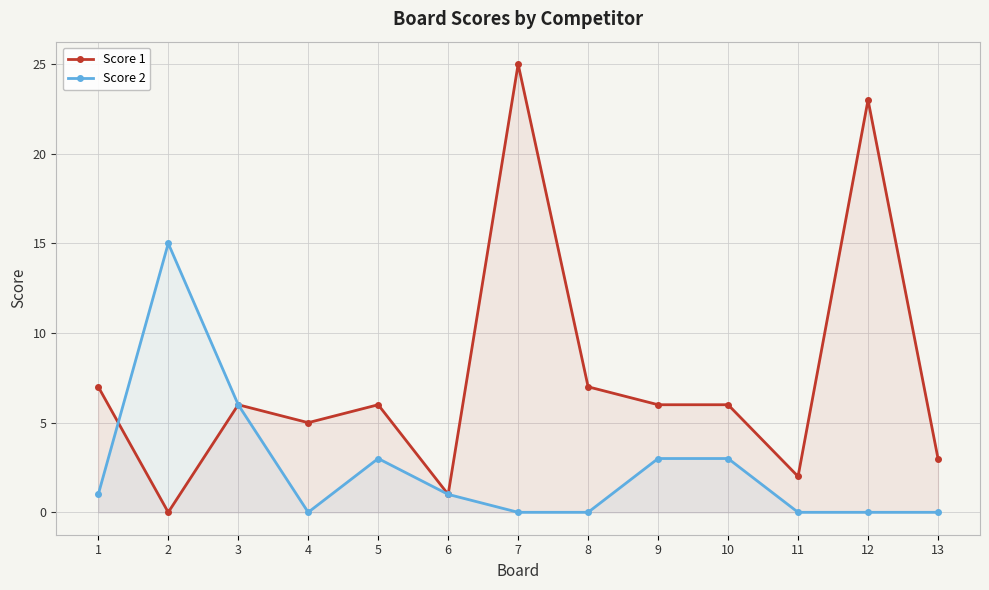

The value of Score 2 at 5 is 3. True or false?

True